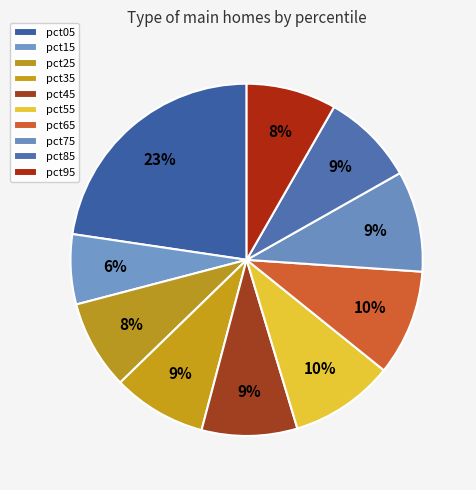

Combined, do pct35 and pct65 account for over 50%?

No